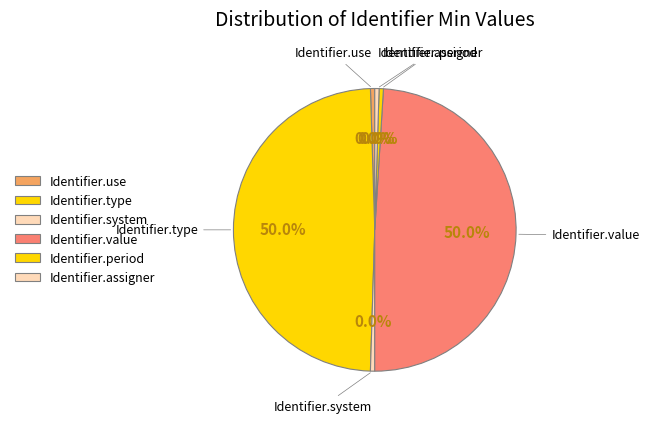

Is Identifier.assigner the majority of the pie?

No